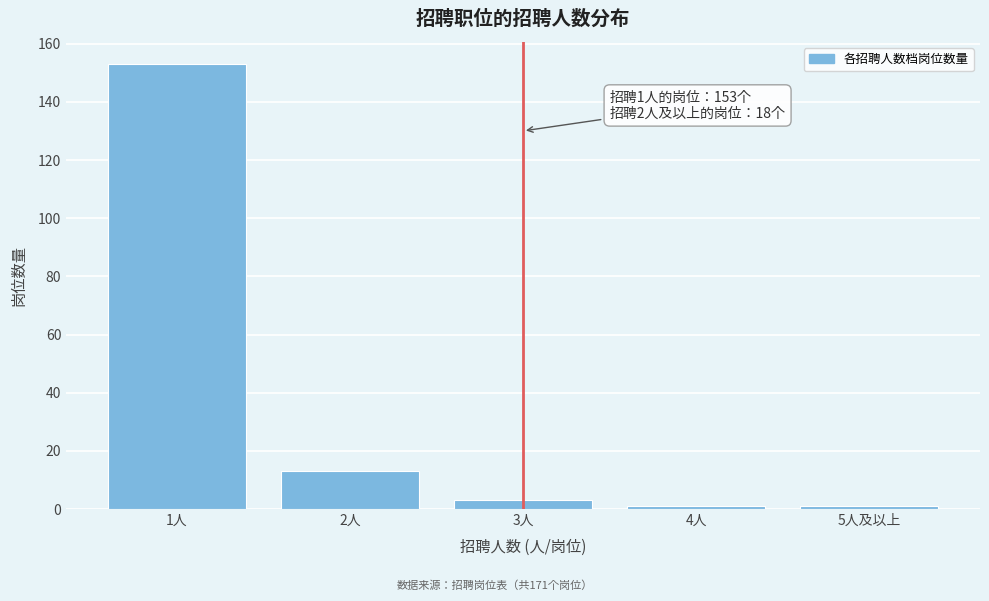

Reading left to right, transcribe all the data shown in this chart.

153	13	3	1	1